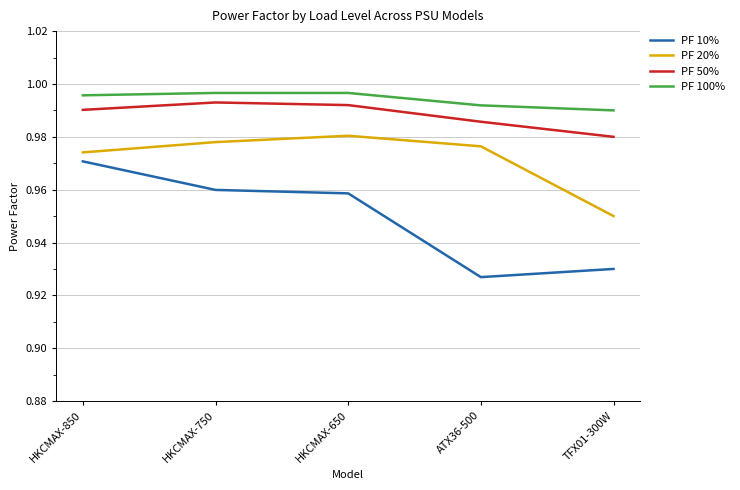

What is the sum of all PF 10% values?

4.7